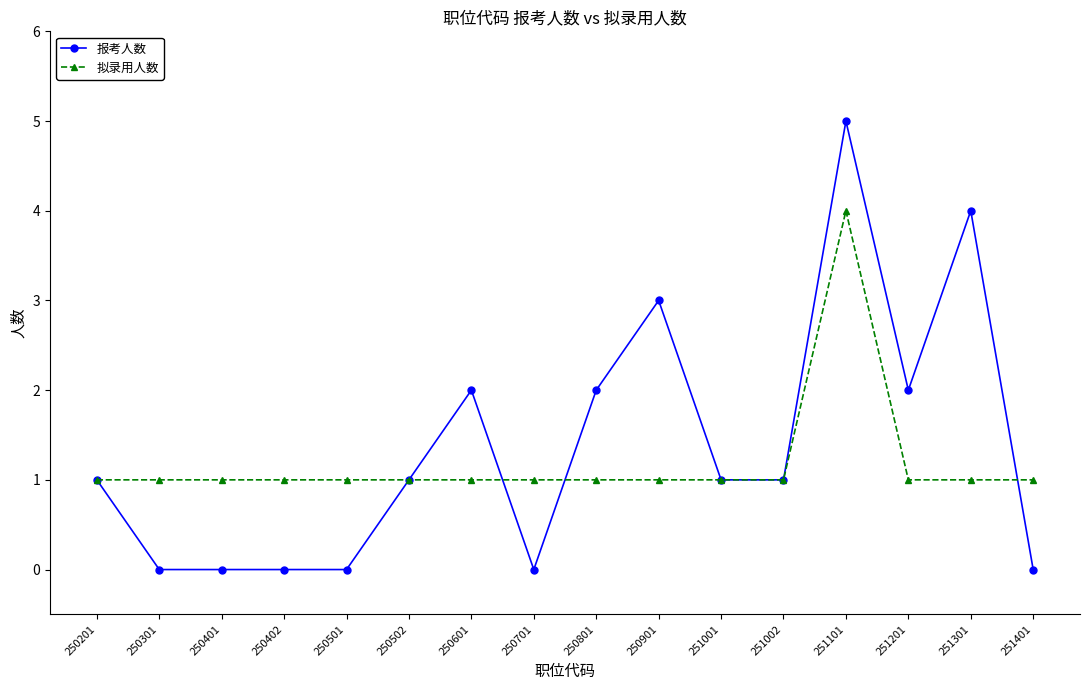

Is it true that 拟录用人数 equals 2 at 250401?

False